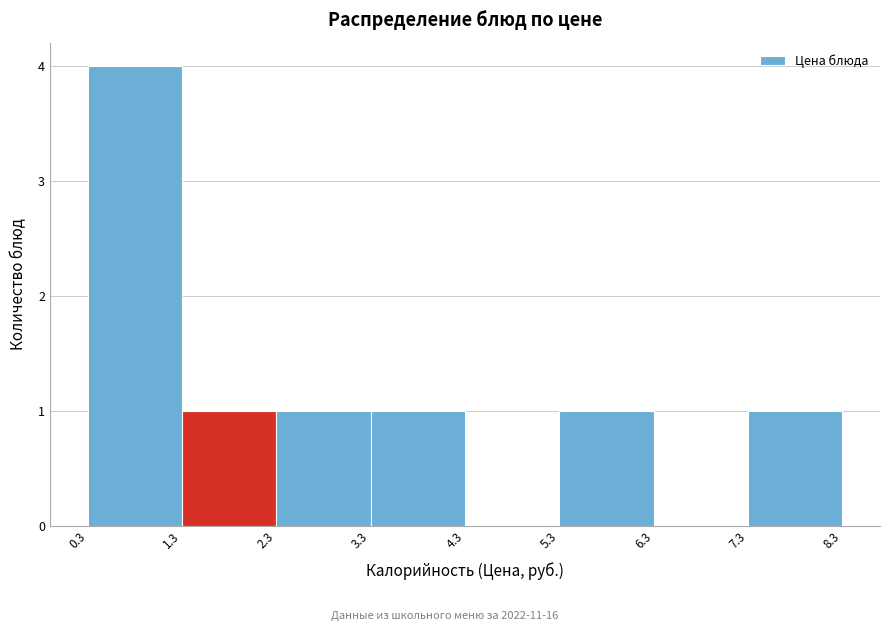

Reading left to right, transcribe this chart: for each bar, give the range it covers on the x-axis and its height. The values are not printed on the chart, so give them approximately, as read against the axis.

0.3 to 1.3: 4
1.3 to 2.3: 1
2.3 to 3.3: 1
3.3 to 4.3: 1
4.3 to 5.3: 0
5.3 to 6.3: 1
6.3 to 7.3: 0
7.3 to 8.3: 1